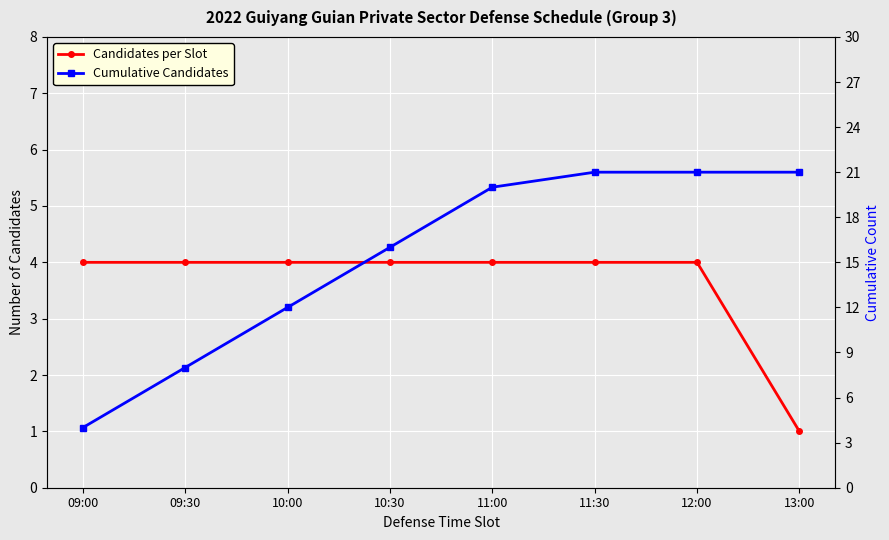

What is the lowest value of the Cumulative Candidates series?

4